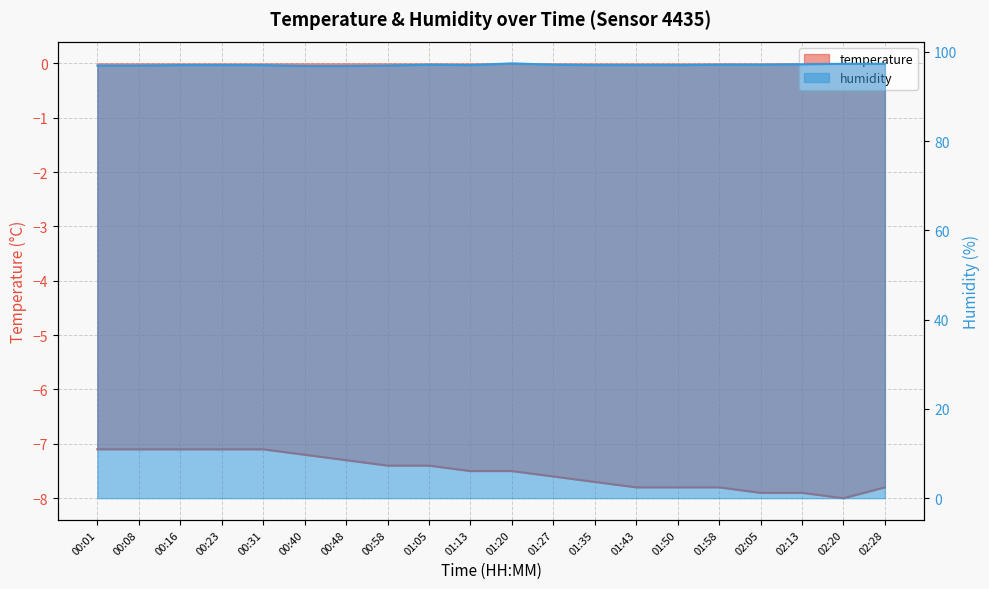

What are all the series names shown in the legend?

temperature, humidity